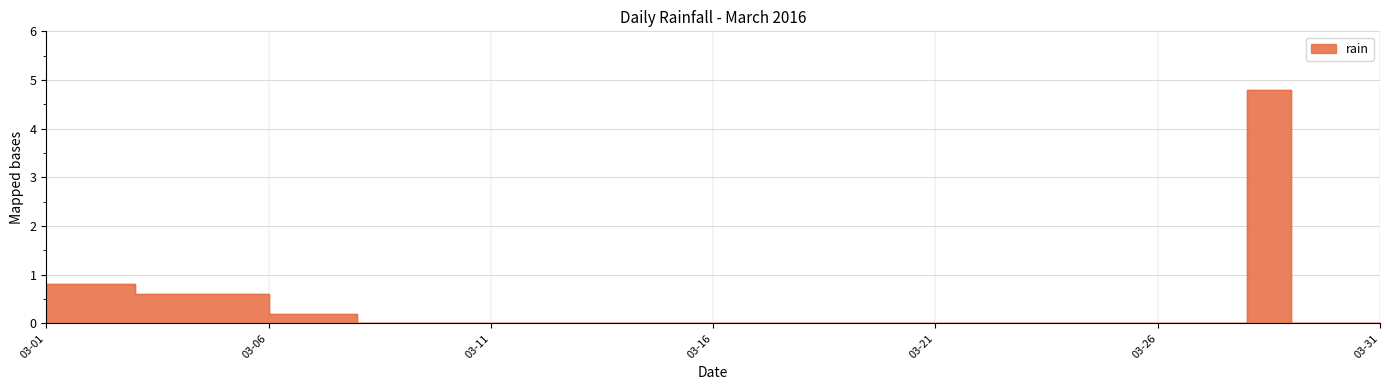

How many interior local peaks (higher than both neighbors) does the data have?

1